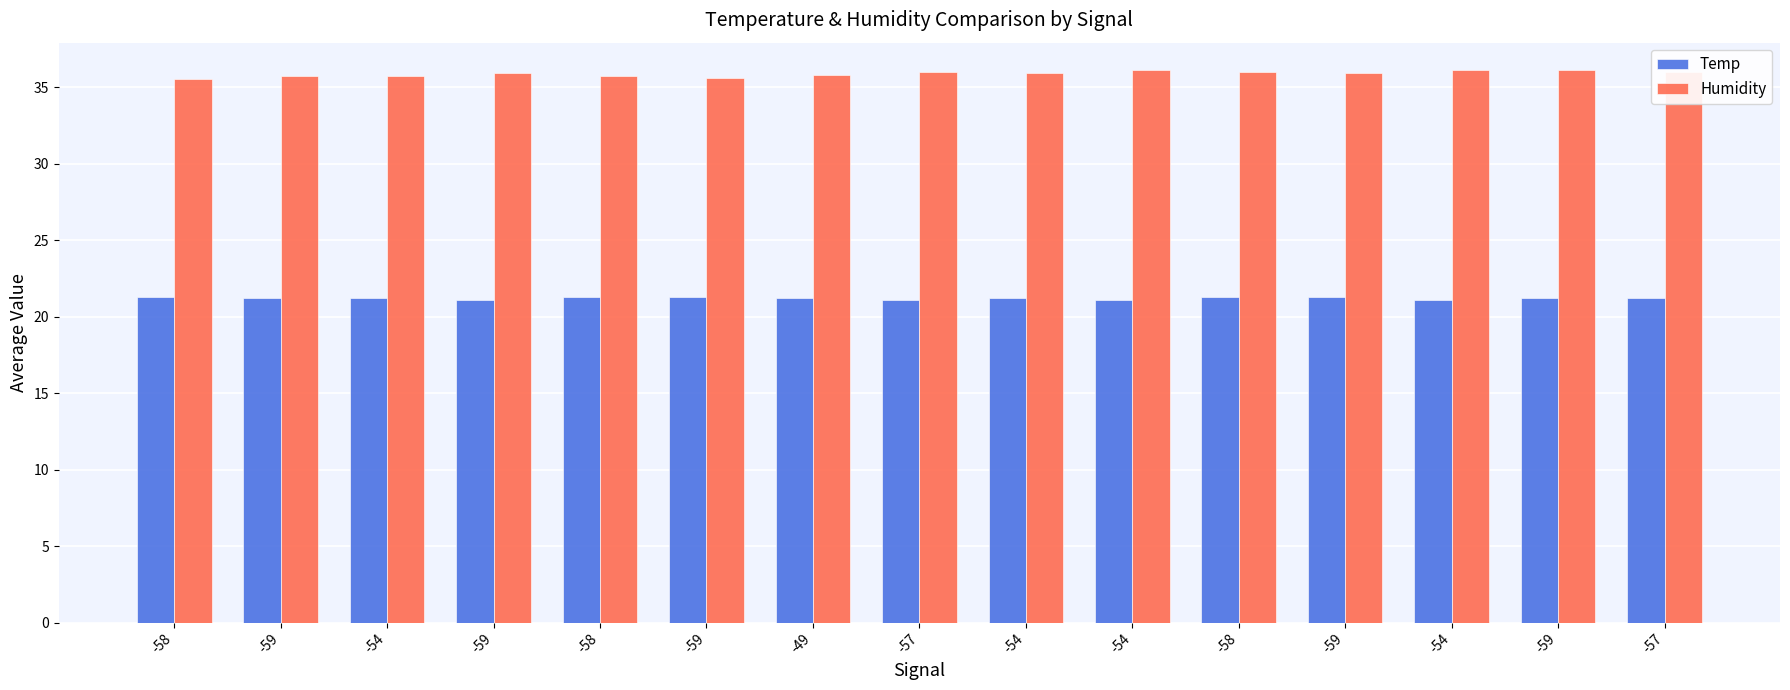

Count the number of data series in this chart.

2